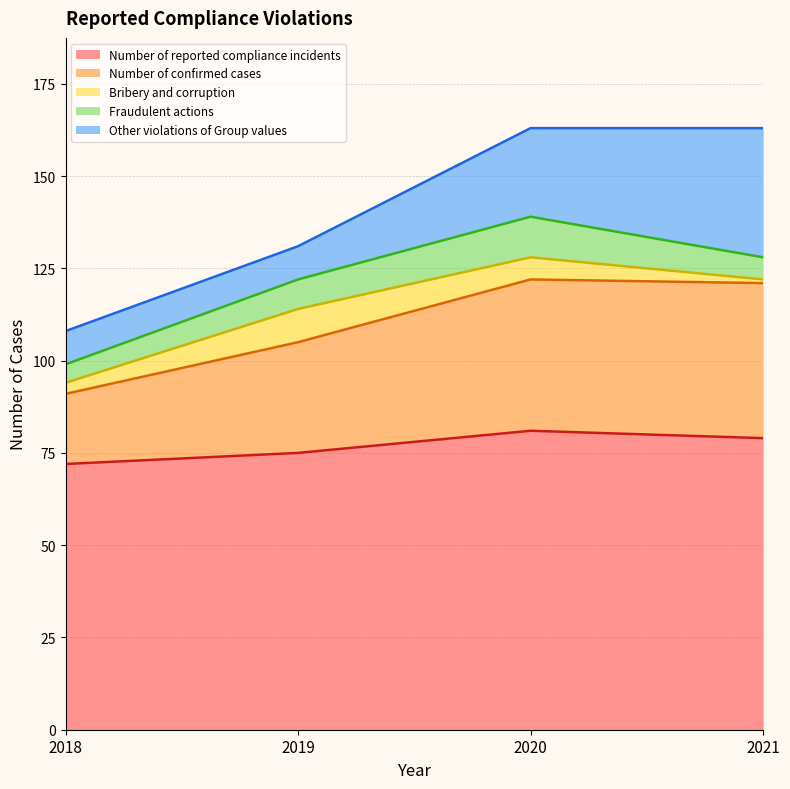

Which series has the largest range (max minus min)?

Other violations of Group values